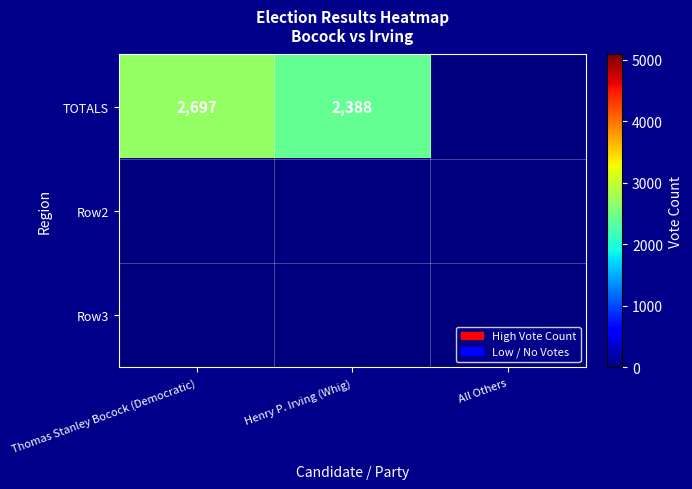

The TOTALS series shows 880 at Henry P. Irving (Whig). True or false?

False